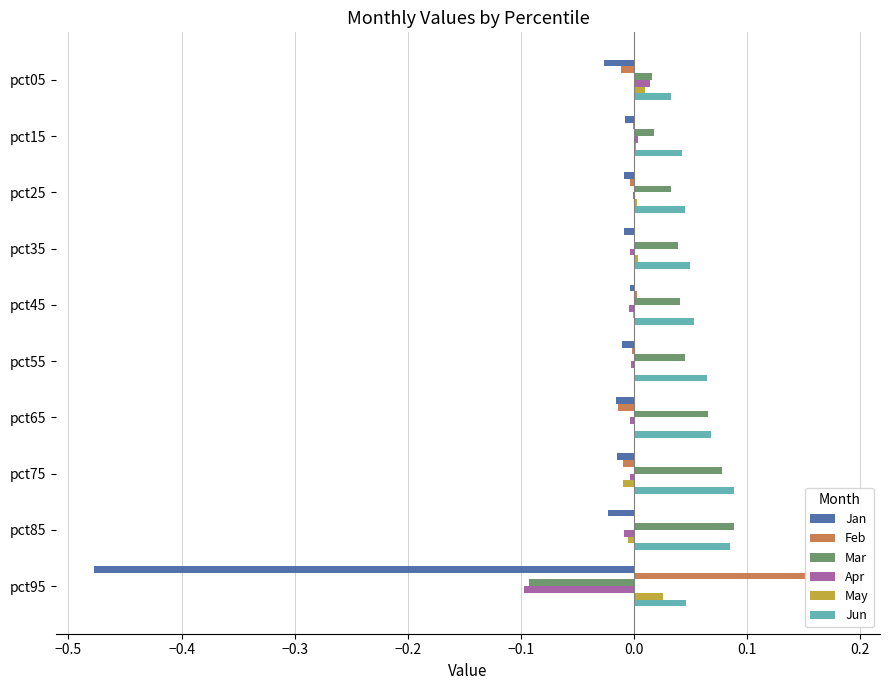

At how many categories does at least one series exceed 0?

10